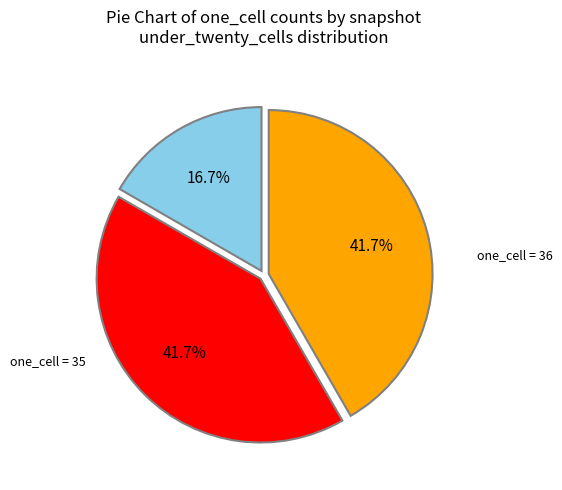

Is there a majority slice in this chart?

No